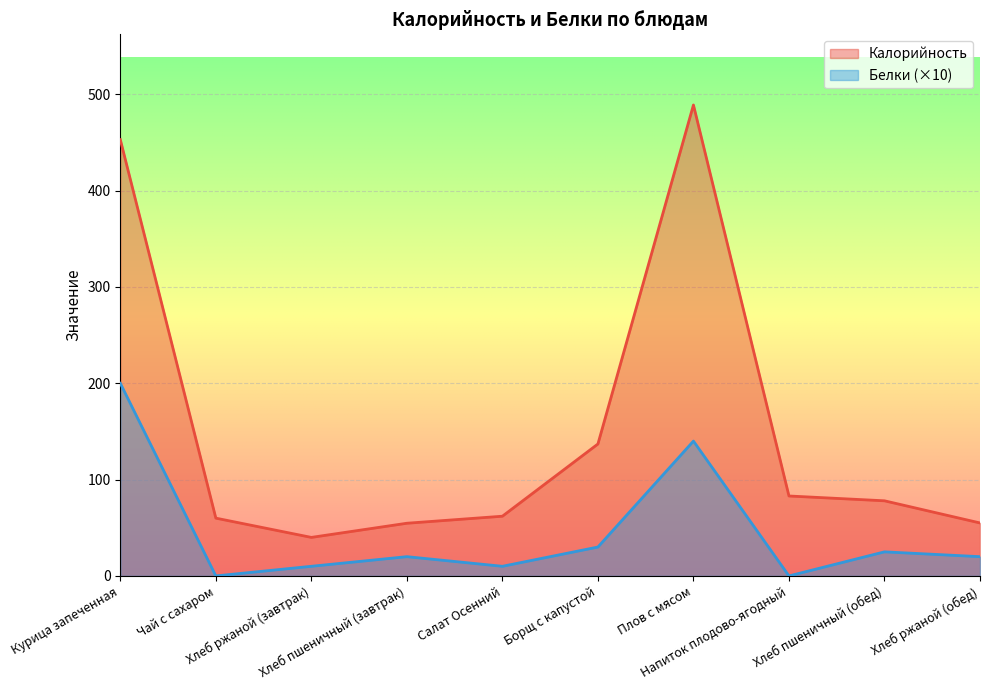

Which has a higher value, Чай с сахаром or Напиток плодово-ягодный?

Напиток плодово-ягодный